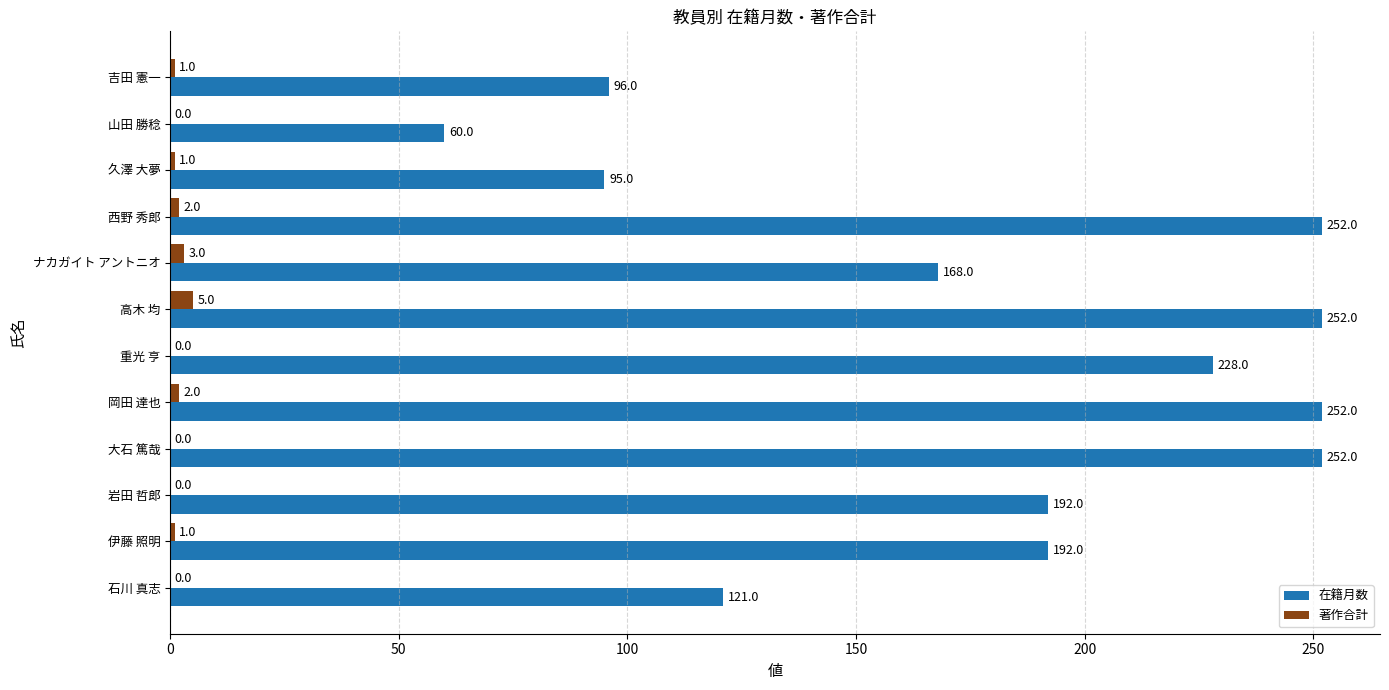

How many 在籍月数 values are between 121 and 252?

9